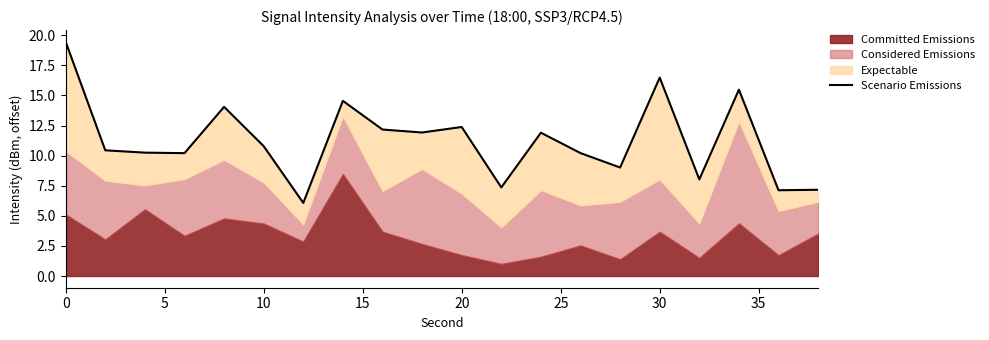

How many data points are above 10?

14